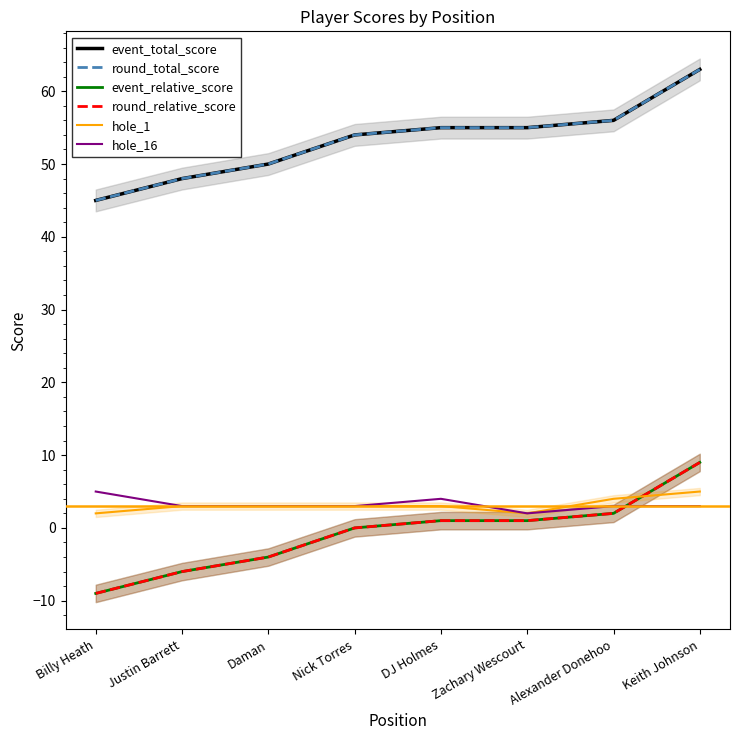

How many hole_16 values are between 3 and 4?

6